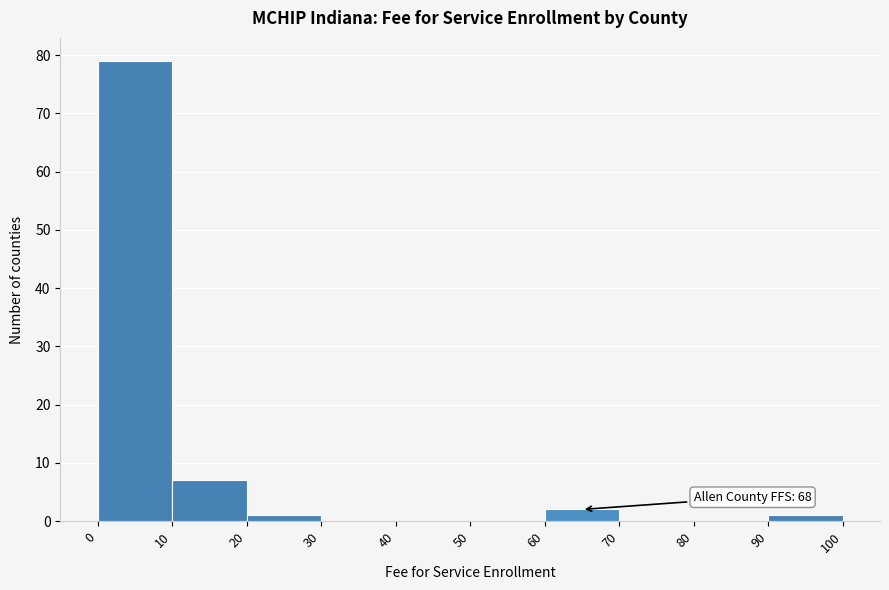

Over which range of the x-axis is the bar tallest?

0 to 10